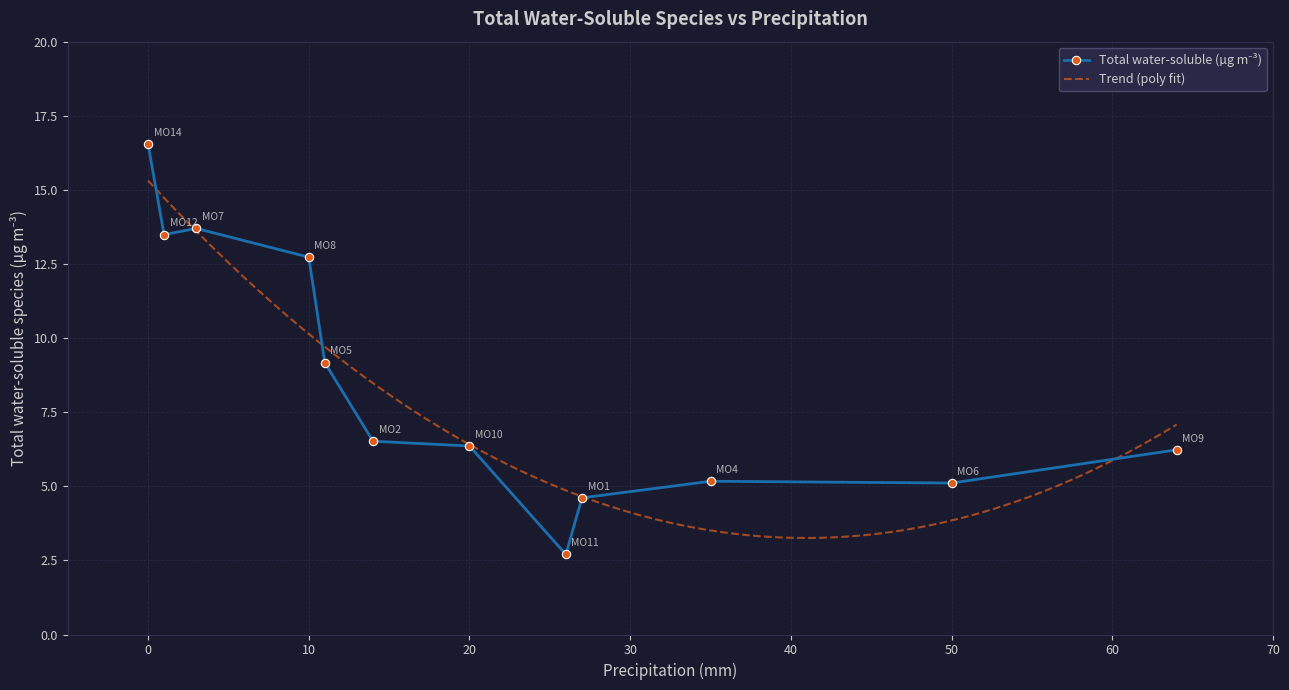

Rank the categories by value from highest to lowest.

0, 3, 1, 10, 11, 14, 20, 64, 35, 50, 27, 26